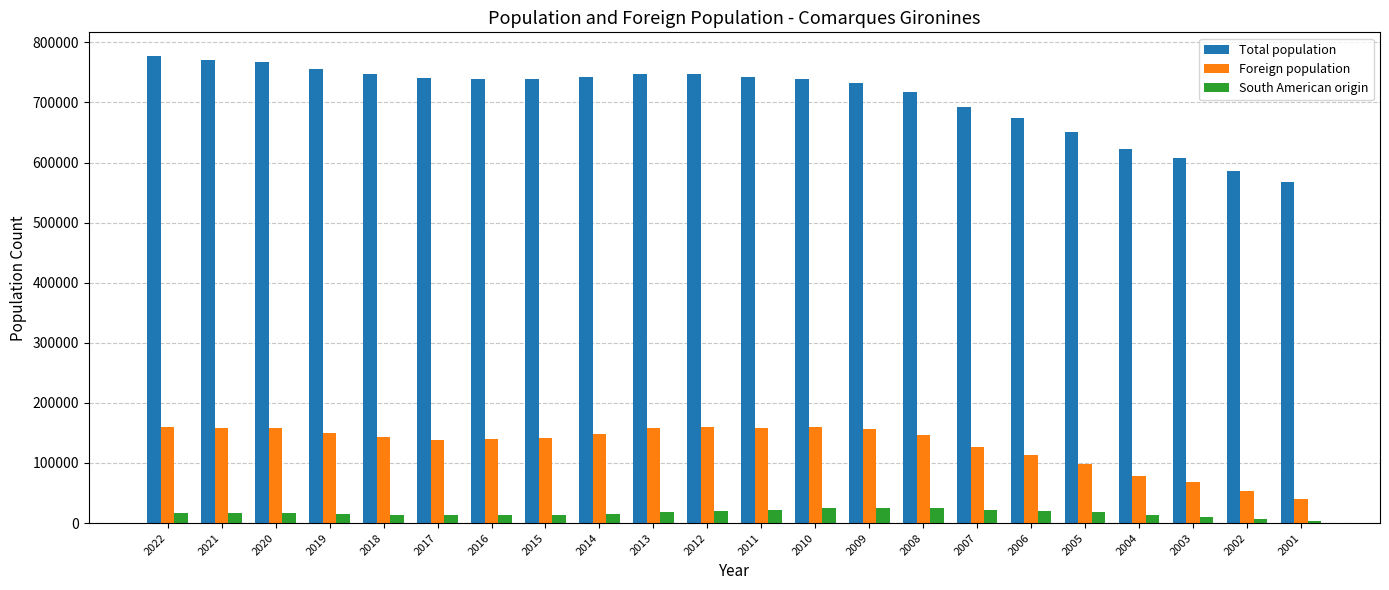

Which category has the lowest value in the Foreign population series?

2001